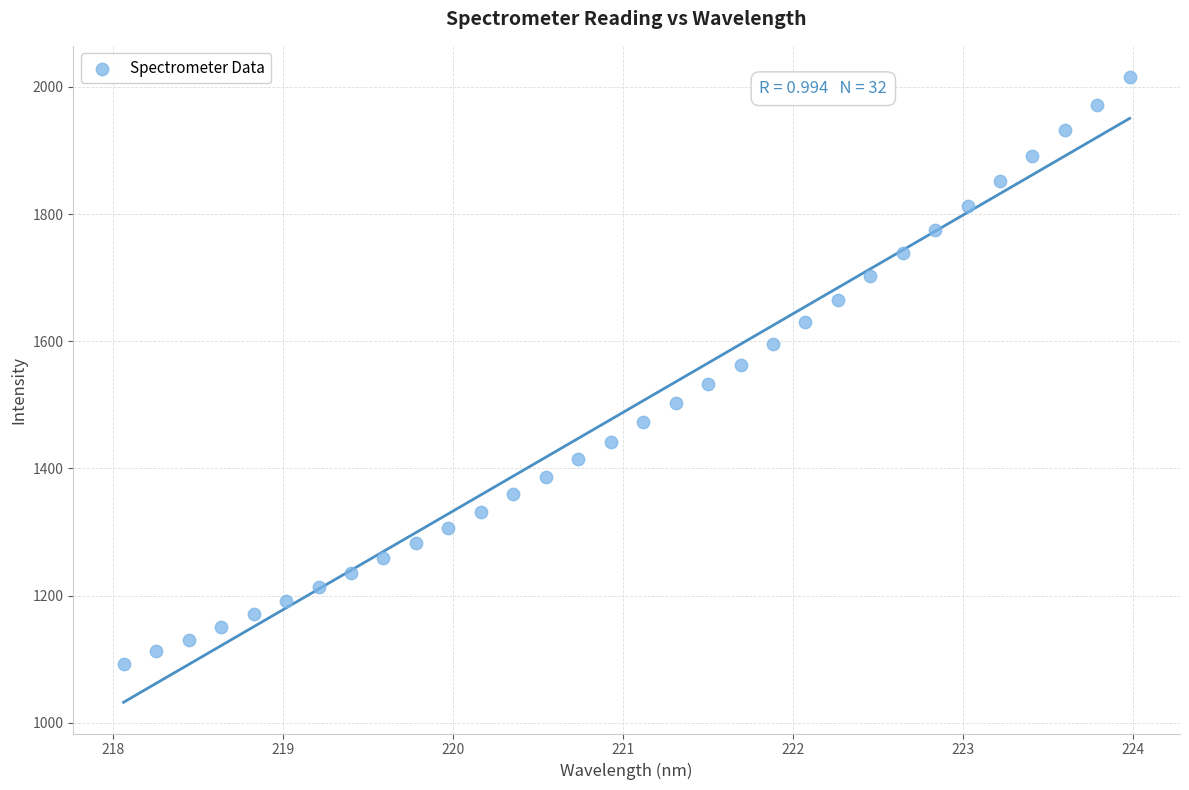

What is the range of X values (max minus min)?

5.9